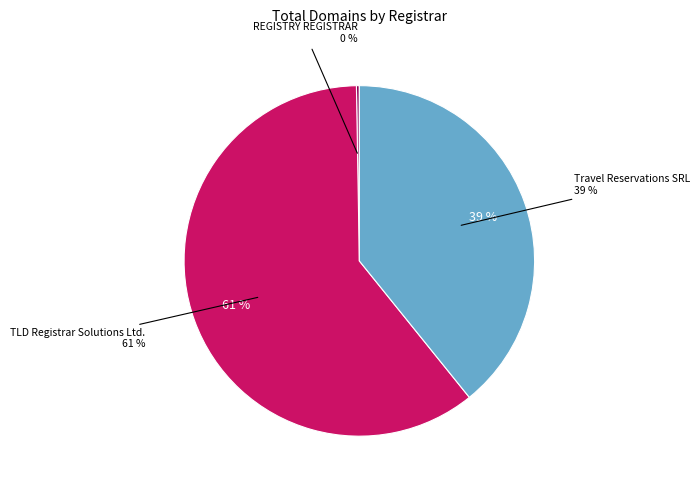

Which slice is the smallest?

REGISTRY REGISTRAR